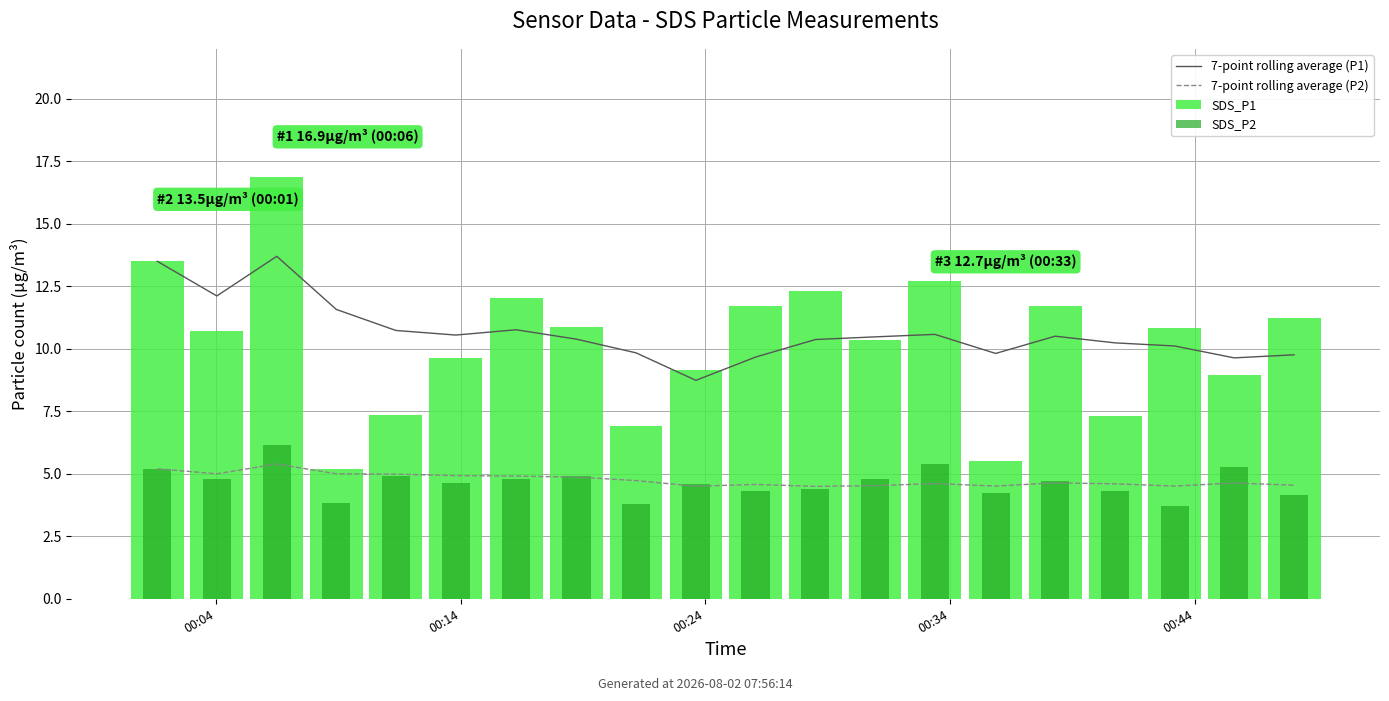

At 13, list the series in order from smallest to largest.

7-point rolling average (P2), SDS_P2, 7-point rolling average (P1), SDS_P1